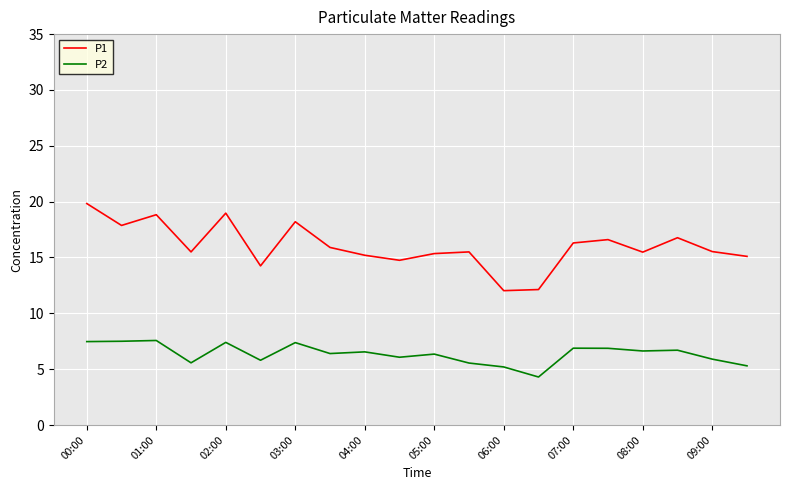

What is the minimum value for P1?

12.0